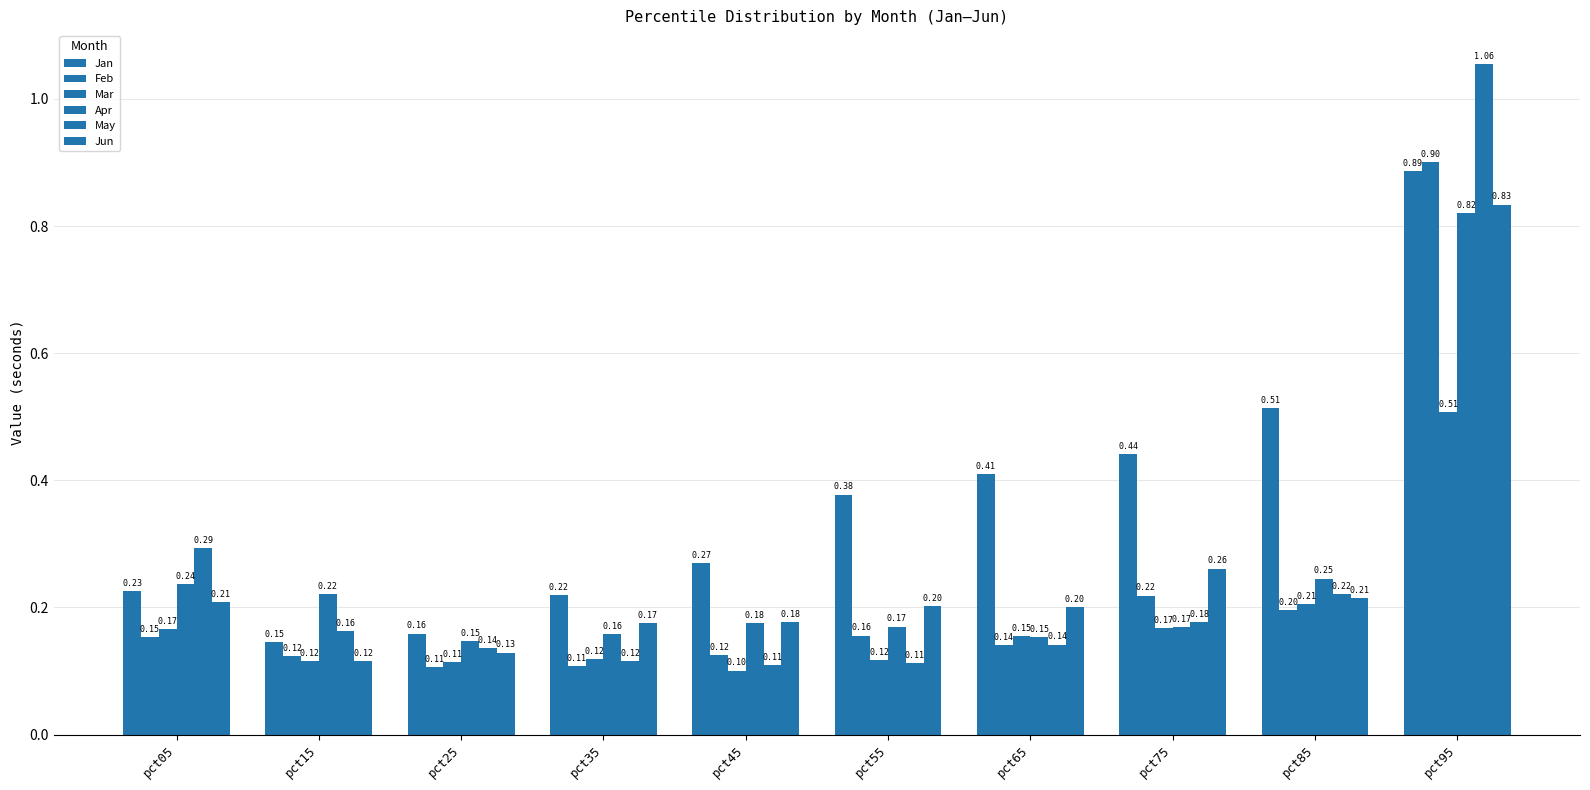

What is the maximum value shown in the chart?

1.1